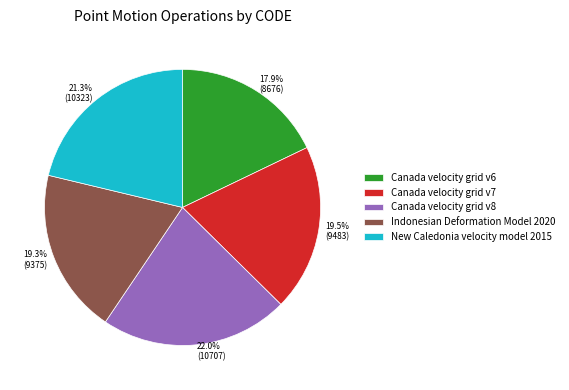

Approximately how many times larger is the value at Indonesian Deformation Model 2020 compared to Canada velocity grid v8?

0.9